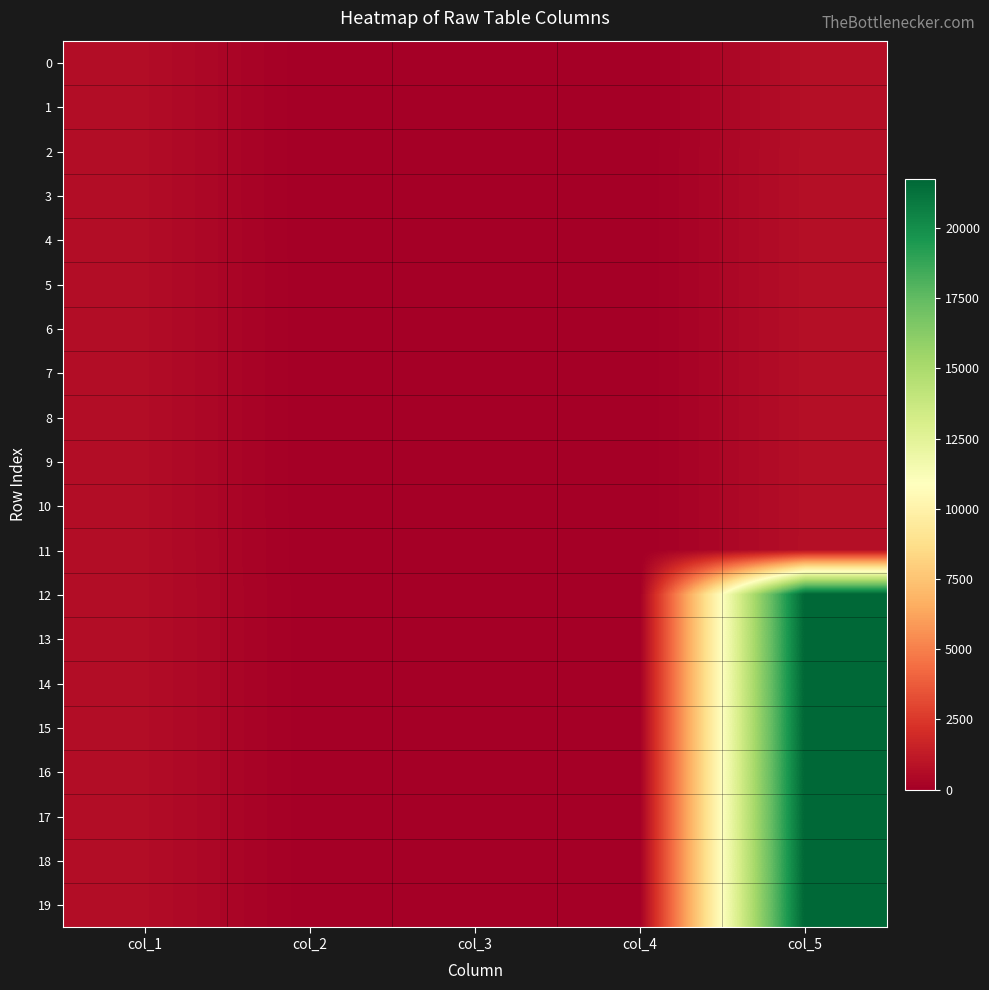

How many series are shown in this chart?

20